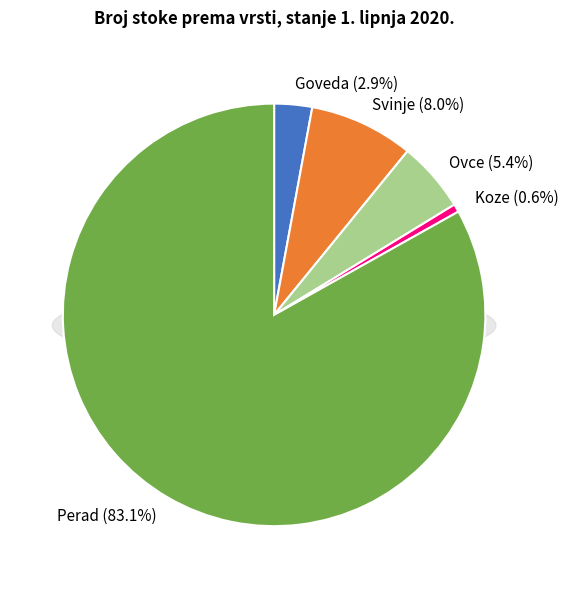

What percentage is NOT represented by Perad?

16.9%